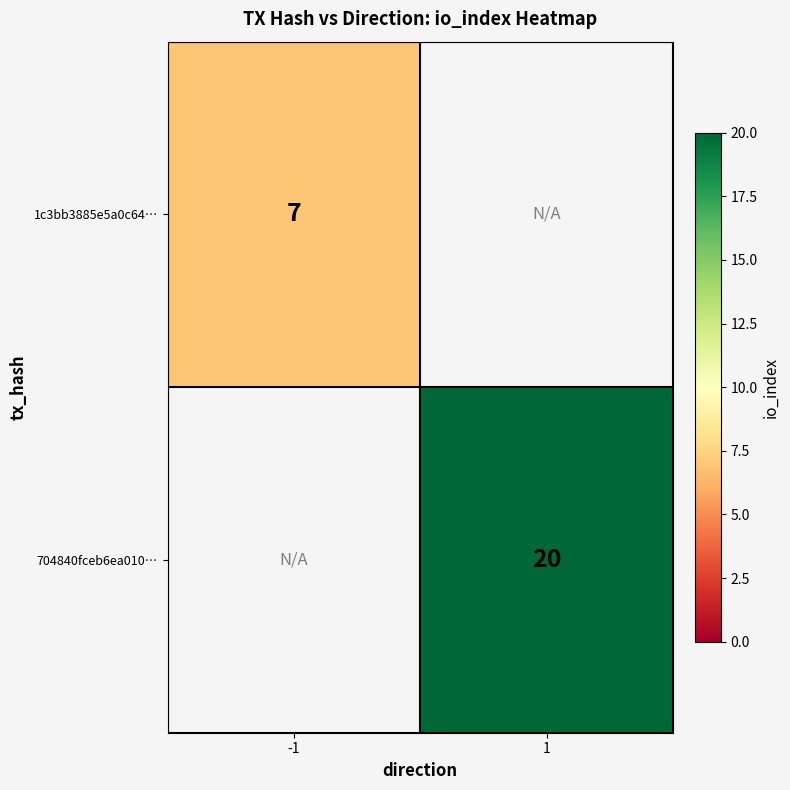

The 704840fceb6ea010… series shows 30.9 at 1. True or false?

False